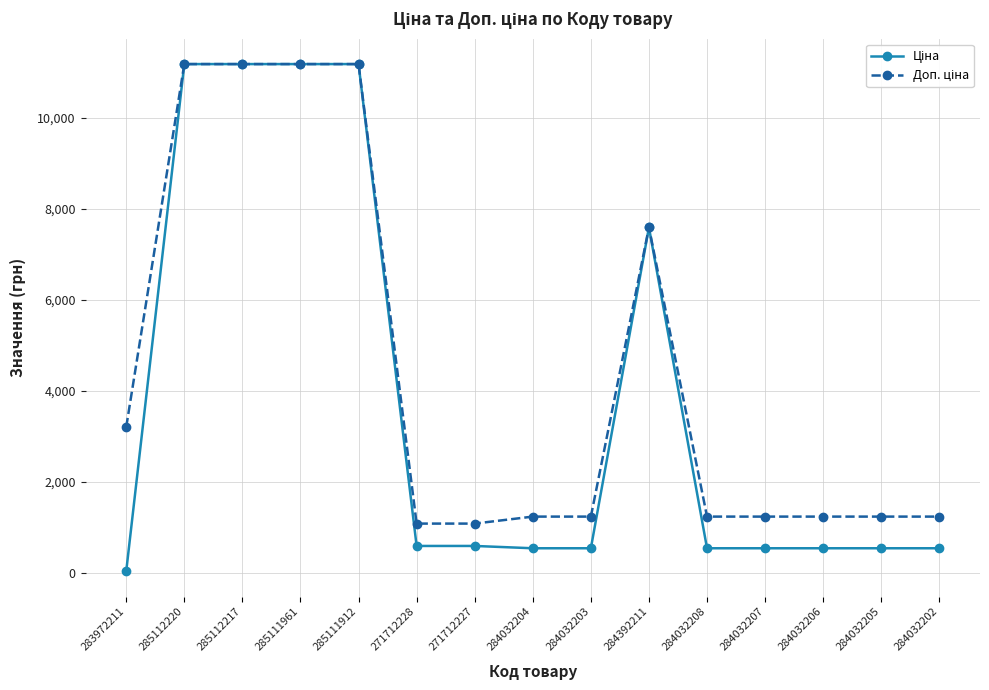

What is the total value across all series at 271712228?

1671.6